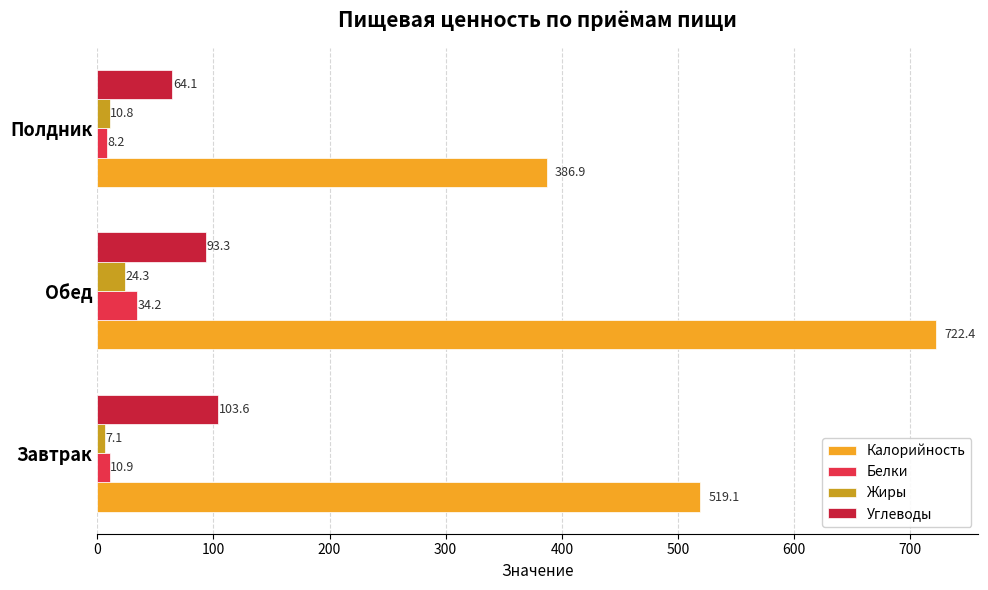

List the series in order of their peak value, highest first.

Калорийность, Углеводы, Белки, Жиры